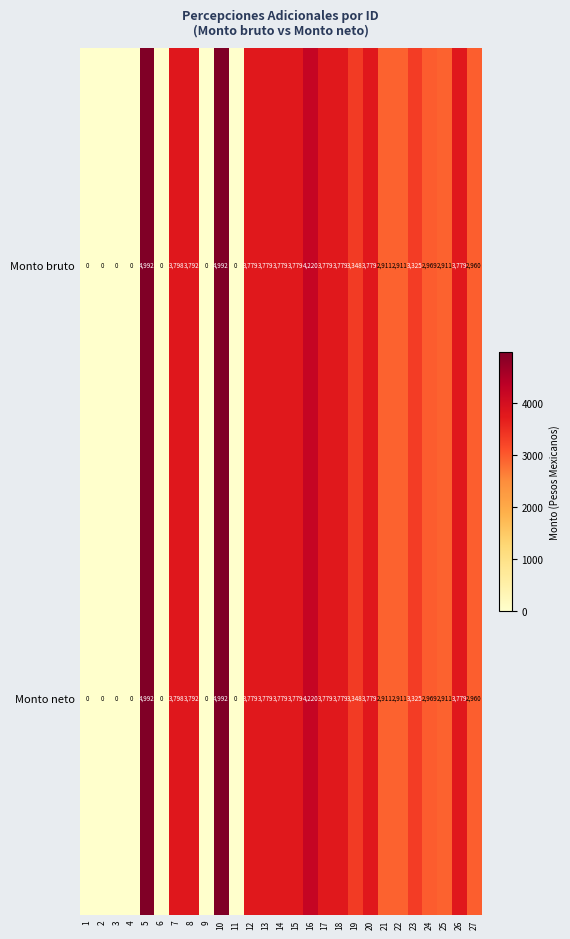

True or false: Monto bruto has a value of 3348 at 19.

True